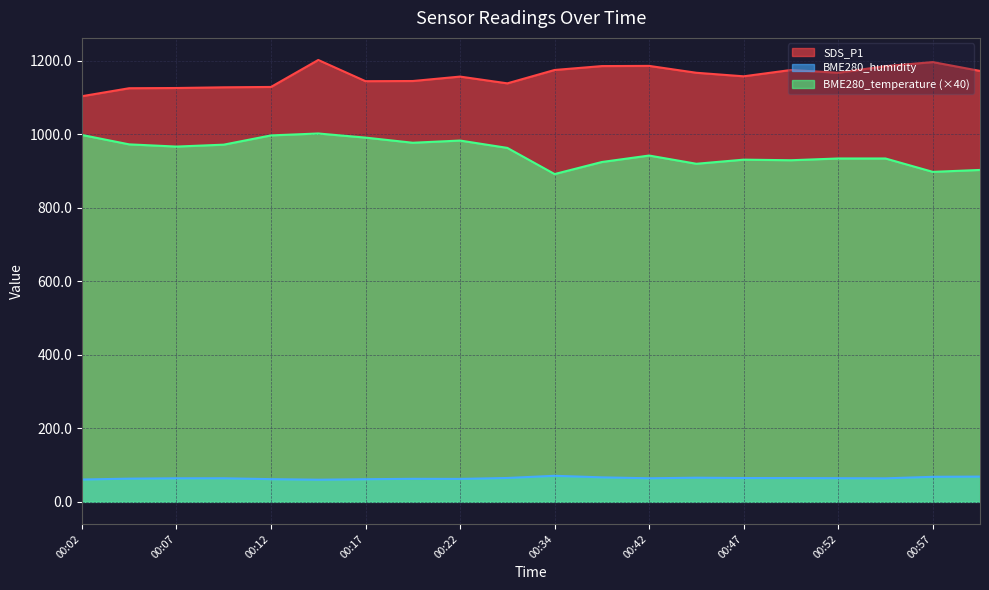

List the series in order of their peak value, highest first.

SDS_P1, BME280_temperature (×40), BME280_humidity